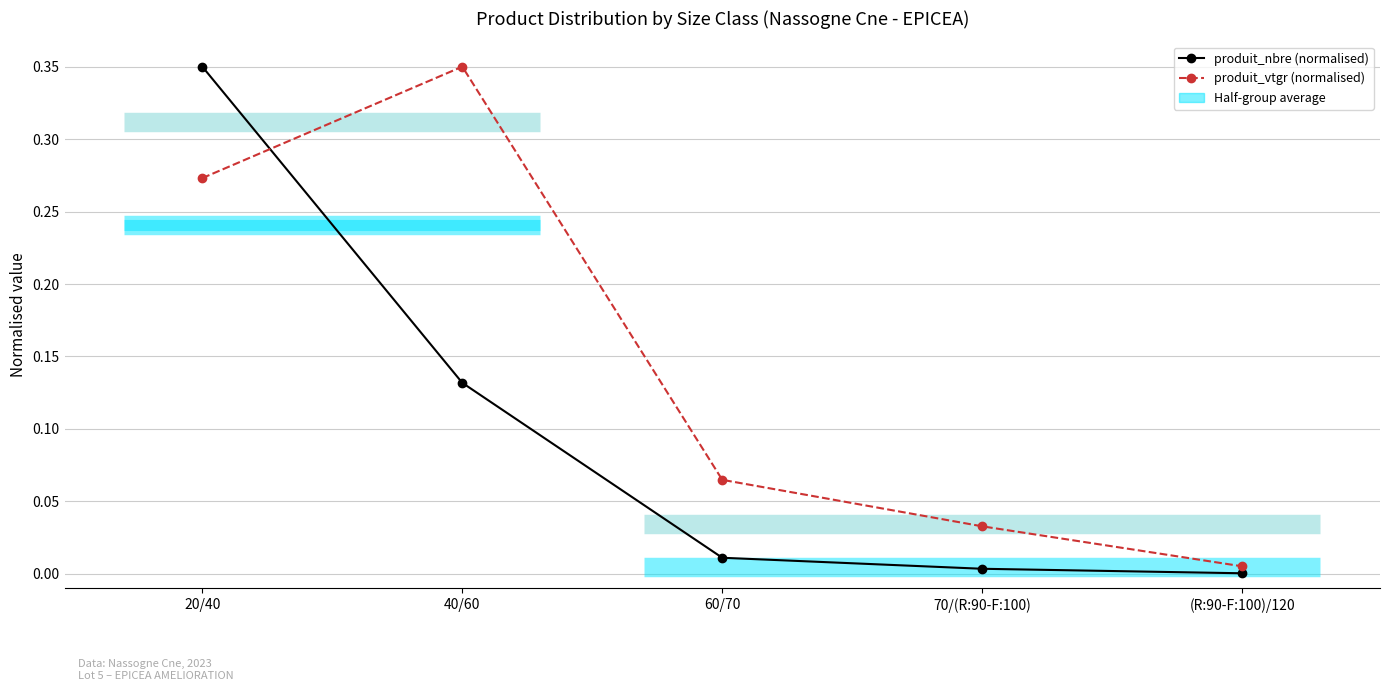

List the series in order of their overall mean, highest first.

produit_vtgr (normalised), produit_nbre (normalised)